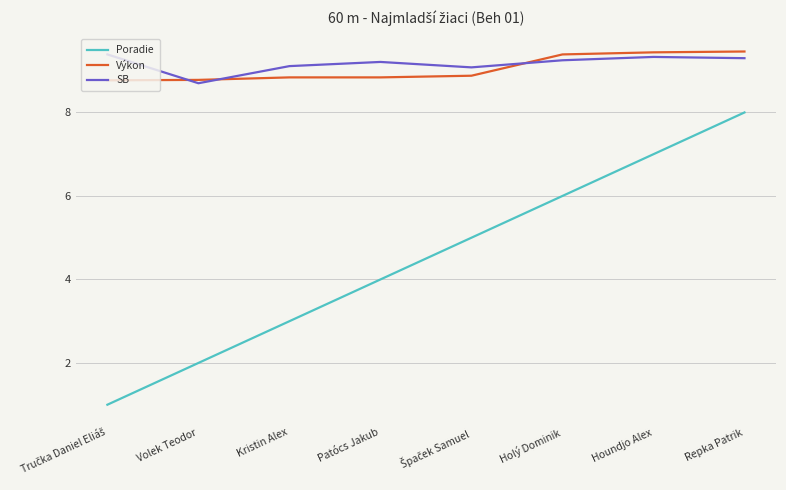

What position from the right is Repka Patrik?

1